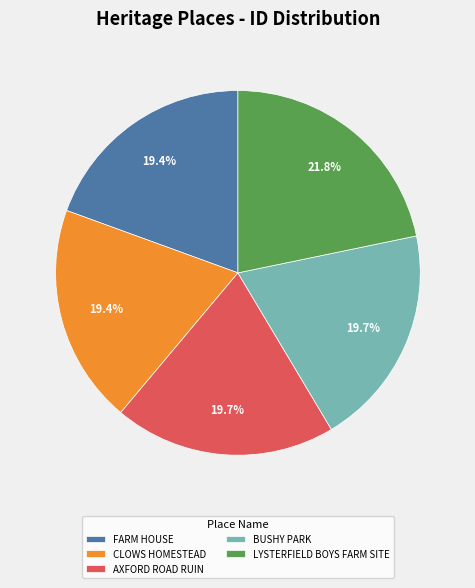

Which category has the biggest portion of the pie?

LYSTERFIELD BOYS FARM SITE